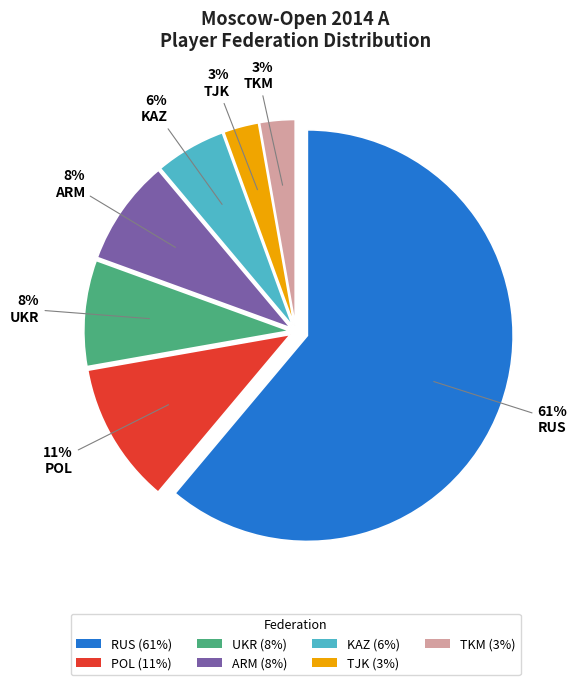

To the nearest percent, what is the average slice percentage?

14%